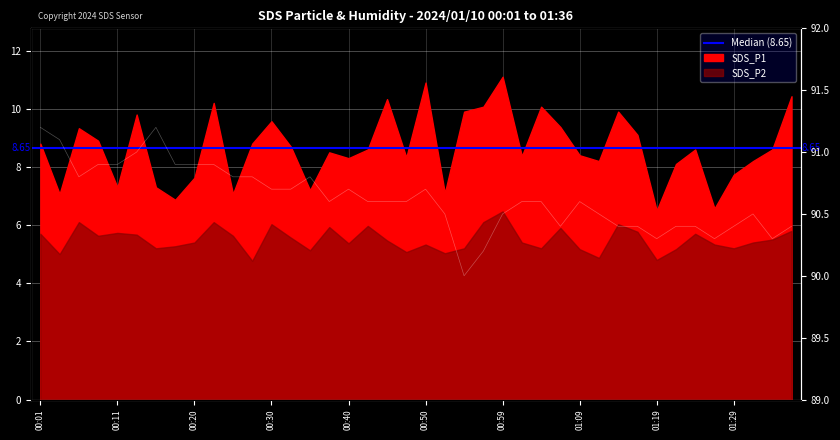

What is the difference between the values at 23 and 26?

0.4